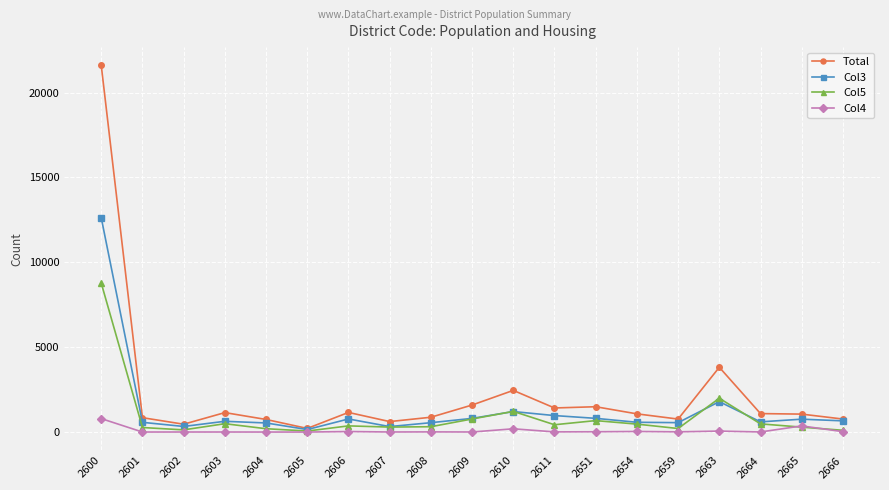

At which label does Total first exceed 1073?

2600